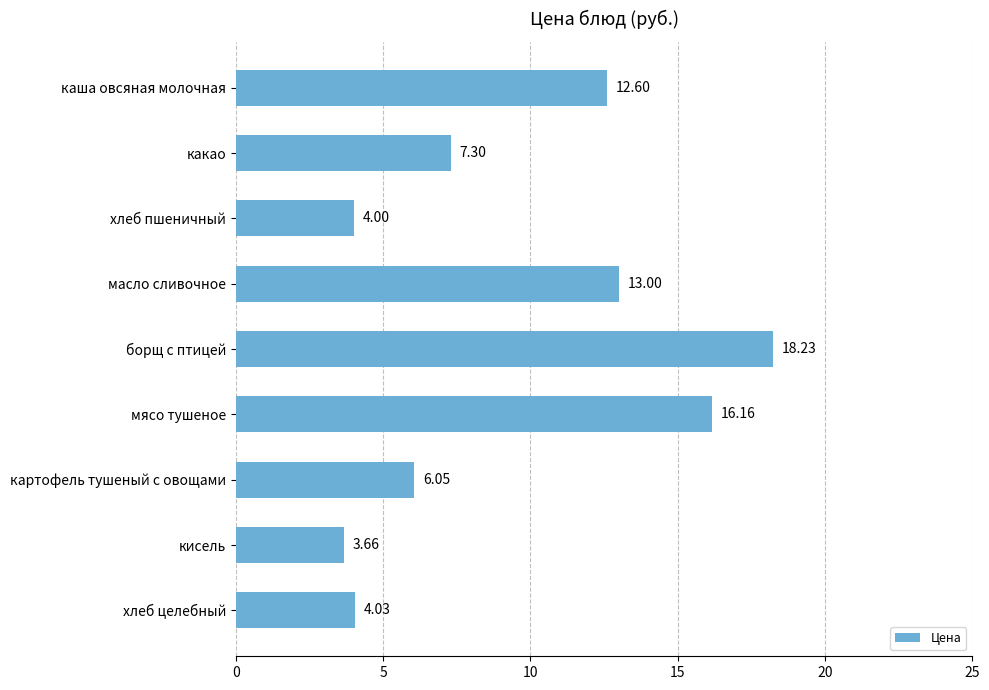

Rank the categories by value from highest to lowest.

борщ с птицей, мясо тушеное, масло сливочное, каша овсяная молочная, какао, картофель тушеный с овощами, хлеб целебный, хлеб пшеничный, кисель